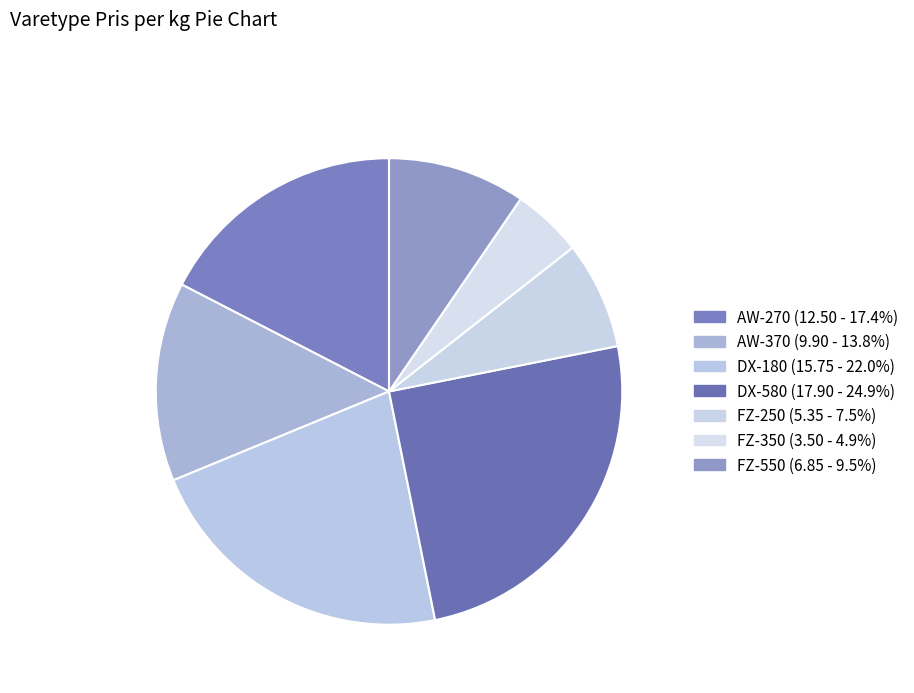

Rank the categories by value from highest to lowest.

DX-580, DX-180, AW-270, AW-370, FZ-550, FZ-250, FZ-350